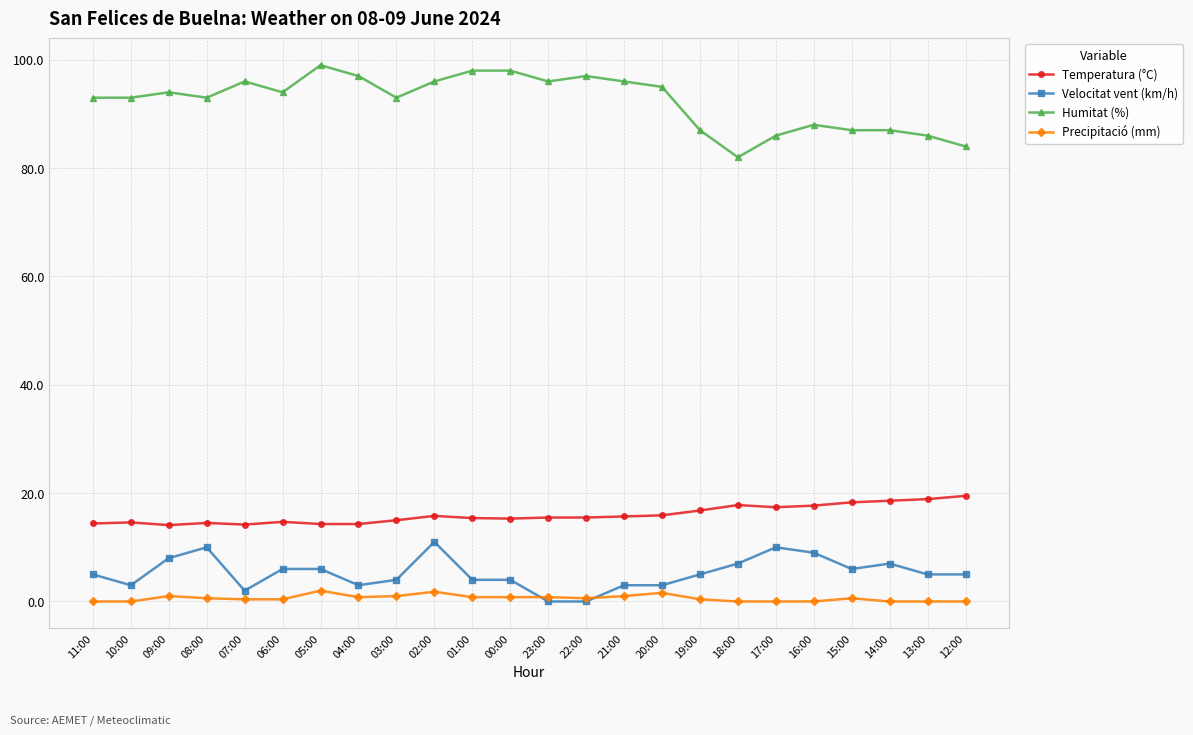

Is this an area chart (filled region under the line)?

No